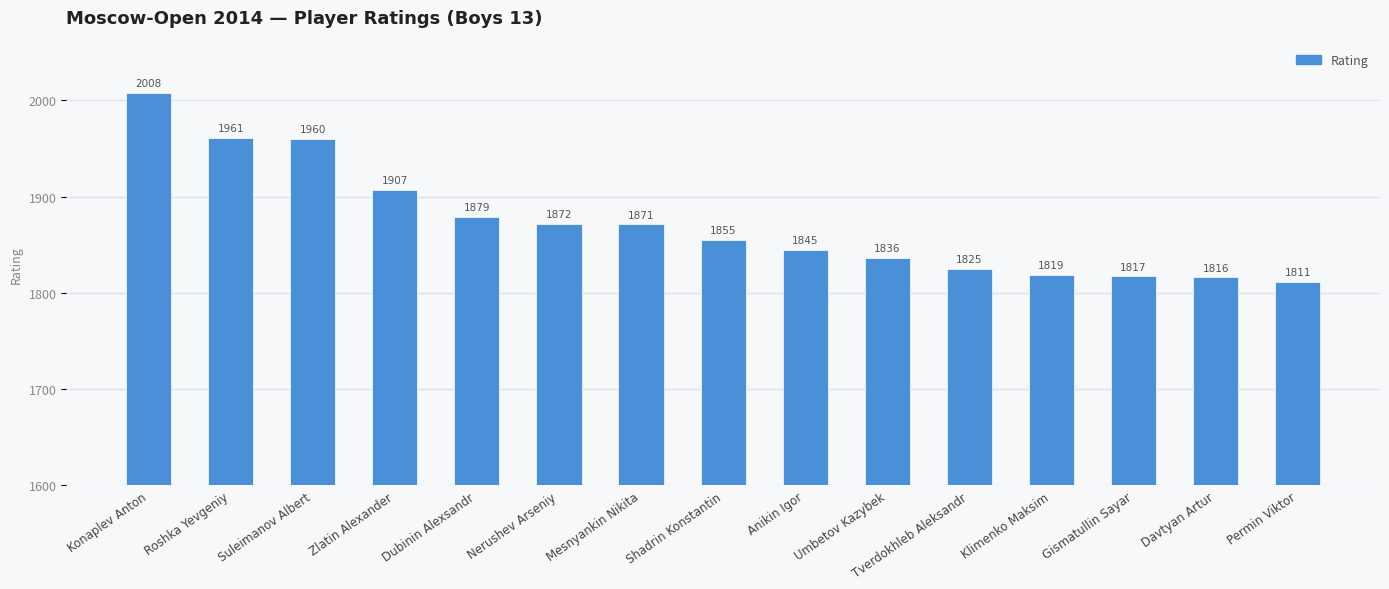

Which label corresponds to the largest value in the chart?

Konaplev Anton